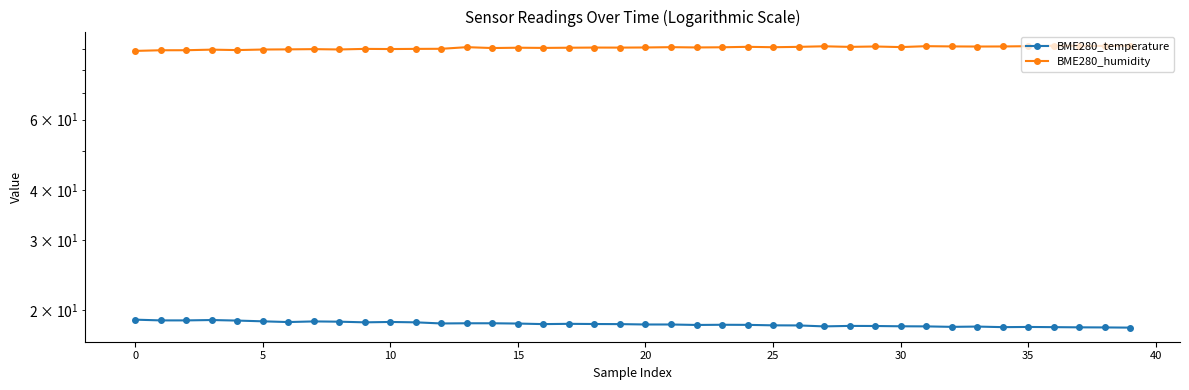

What is the difference between the maximum and second lowest values in the BME280_temperature series?

0.8